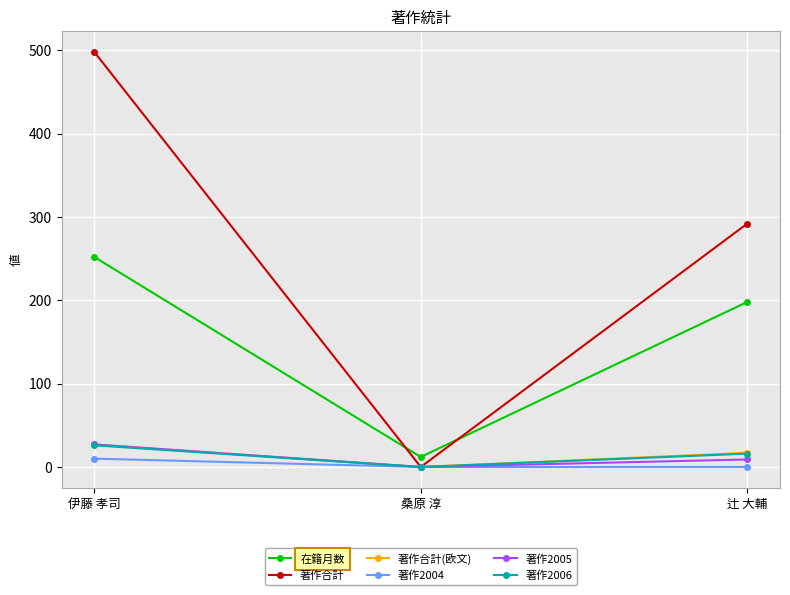

True or false: 著作2006 has a value of 17 at 桑原 淳.

False